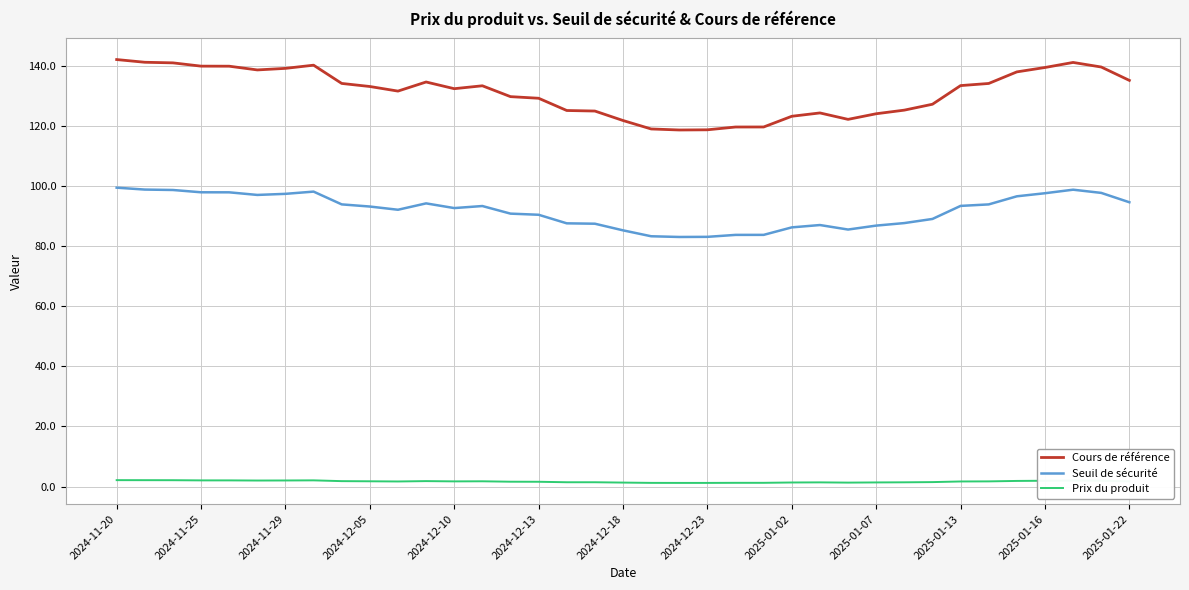

True or false: Cours de référence and Prix du produit cross at least once.

False